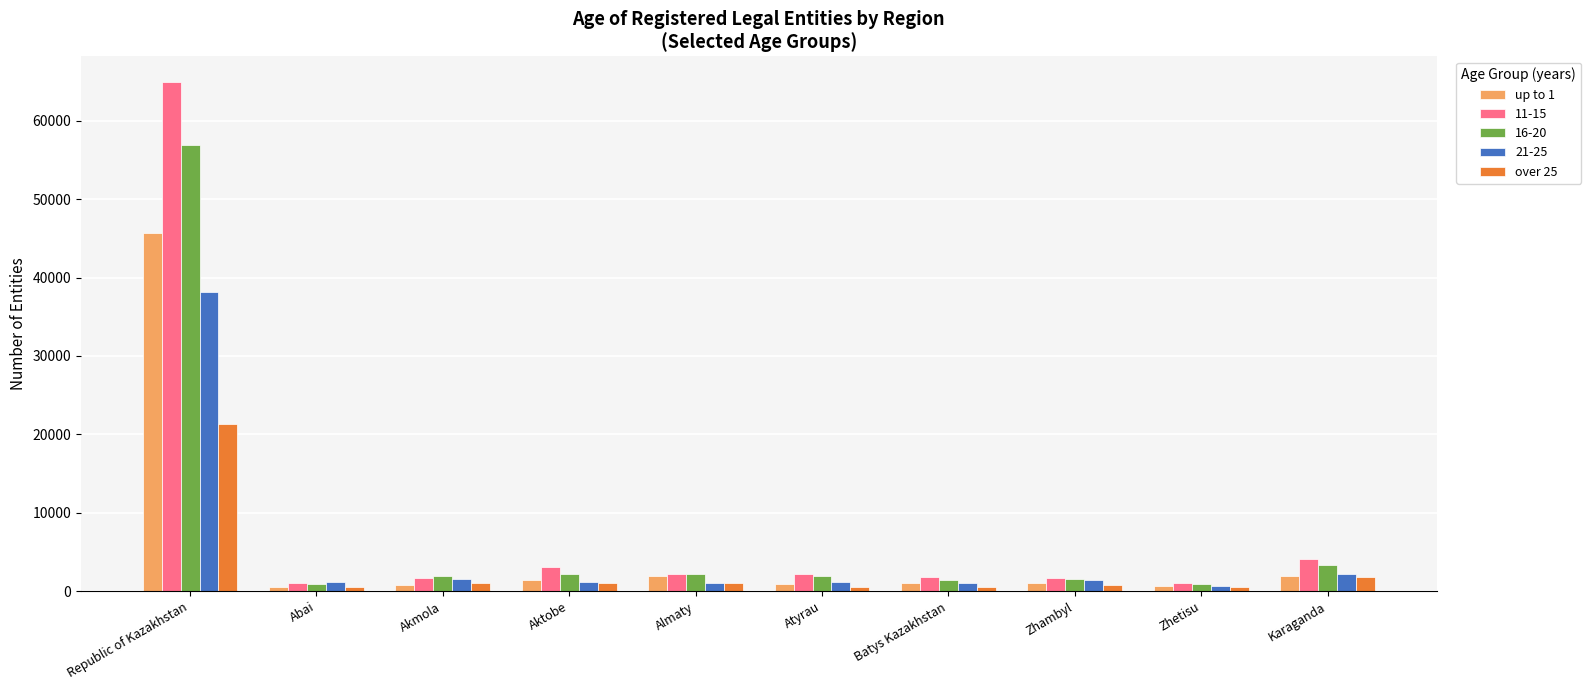

Is it true that over 25 equals 495 at Atyrau?

True